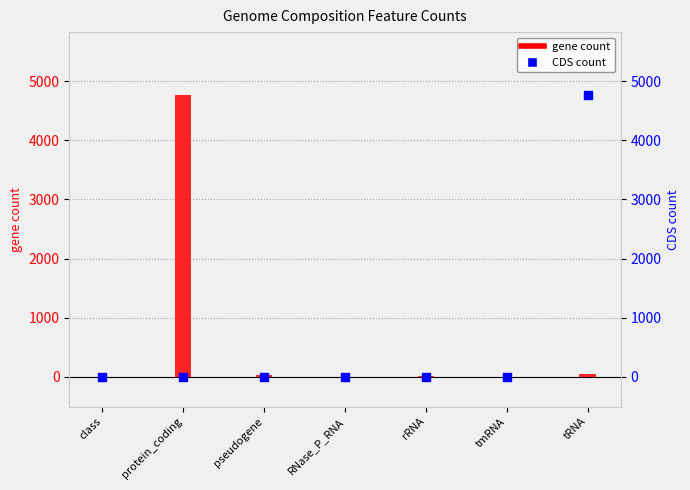

Is the value of gene count at protein_coding greater than the value of CDS count at rRNA?

Yes